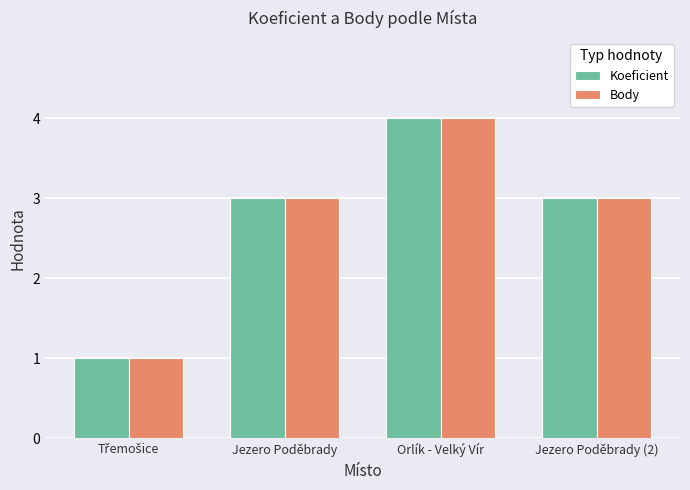

Is it true that Body equals 4 at Orlík - Velký Vír?

True